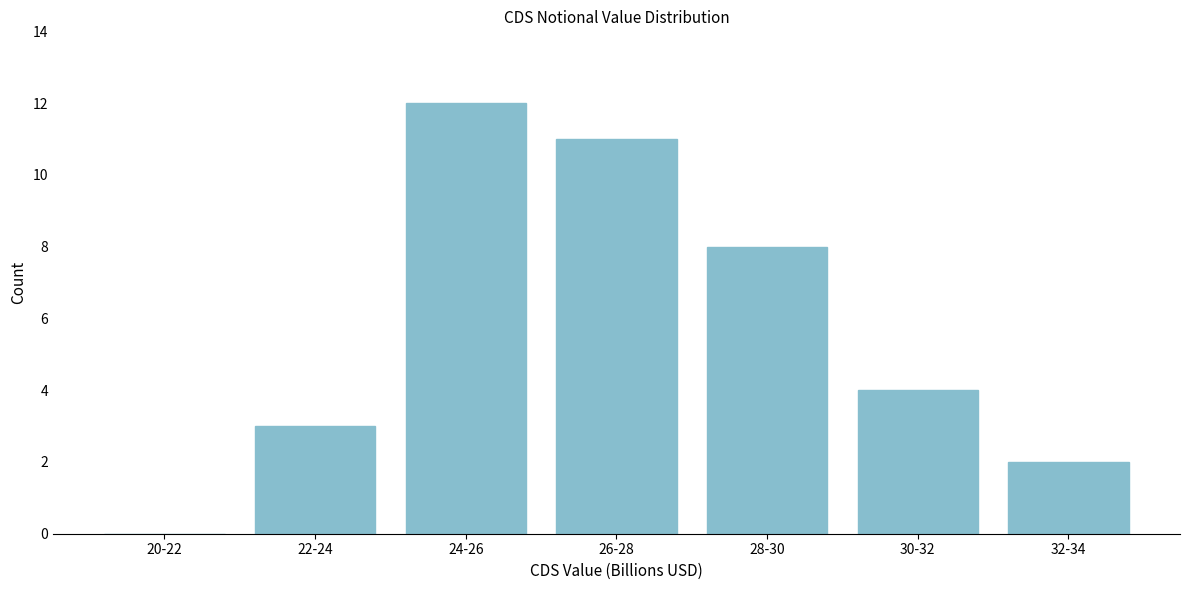

Reading left to right, list all the values displayed in this chart.

20-22=0	22-24=3	24-26=12	26-28=11	28-30=8	30-32=4	32-34=2